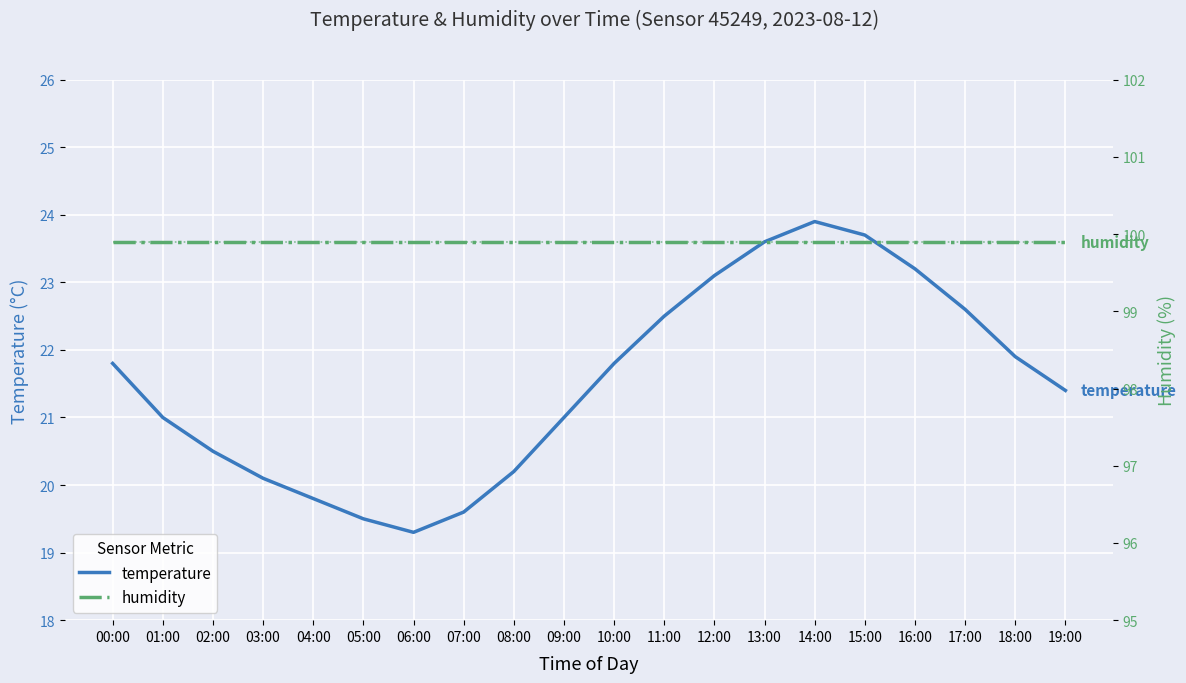

True or false: humidity has more than 1 points higher than both neighbors.

False